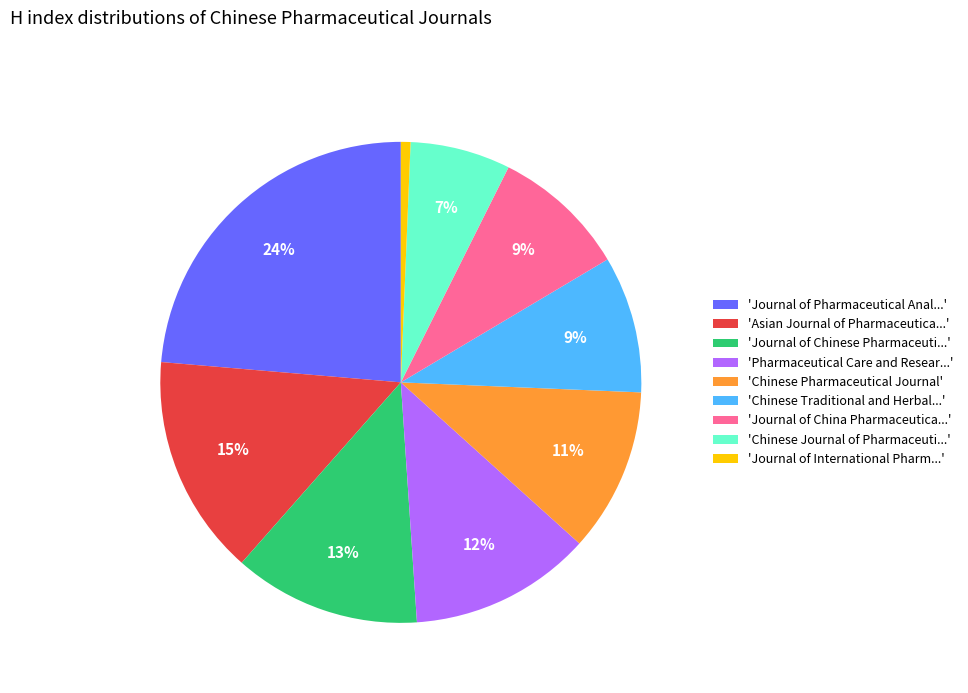

What percentage is the 'Journal of Pharmaceutical Anal...' slice, to the nearest percent?

24%